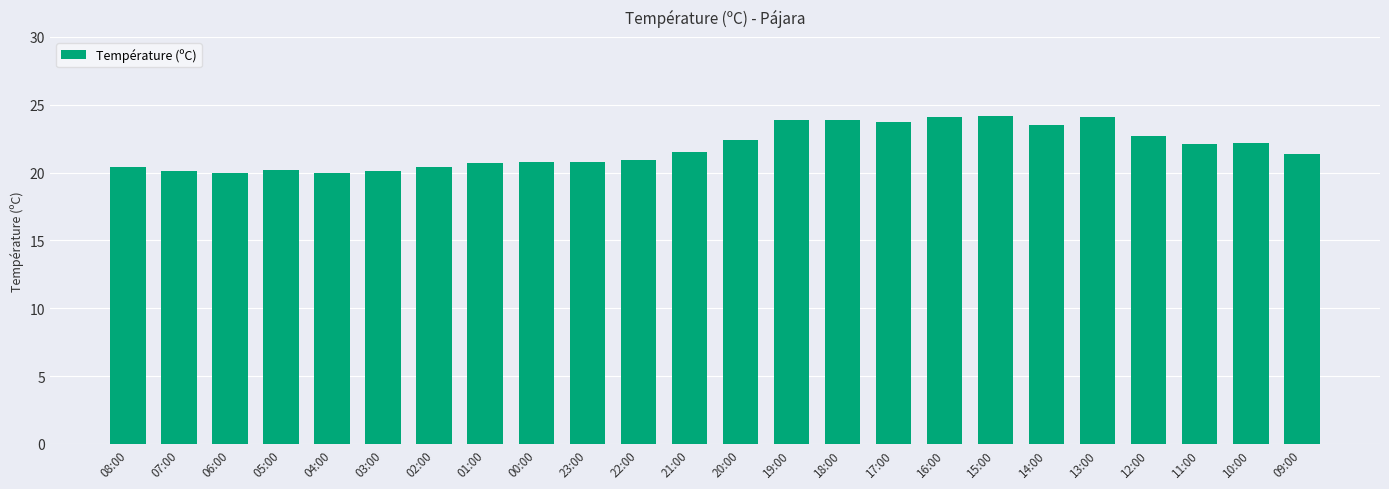

What is the difference between the second highest and second lowest values?

4.1